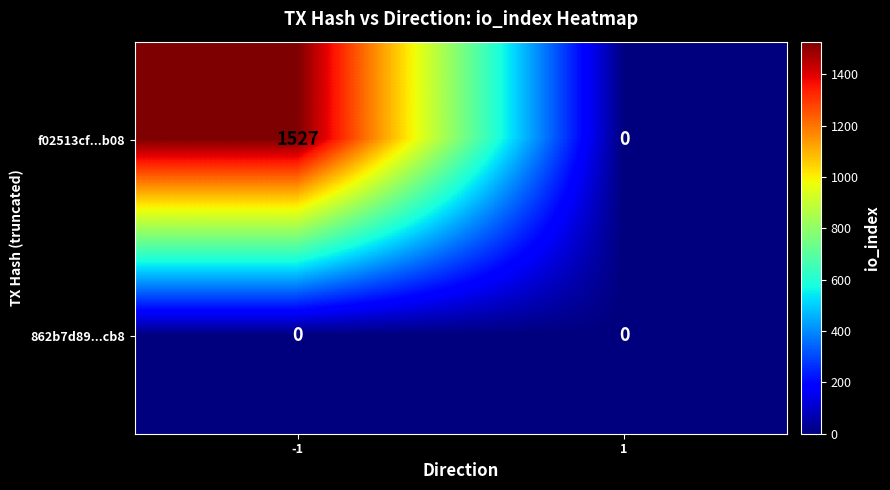

Which series has the largest total across all categories?

f02513cf...b08